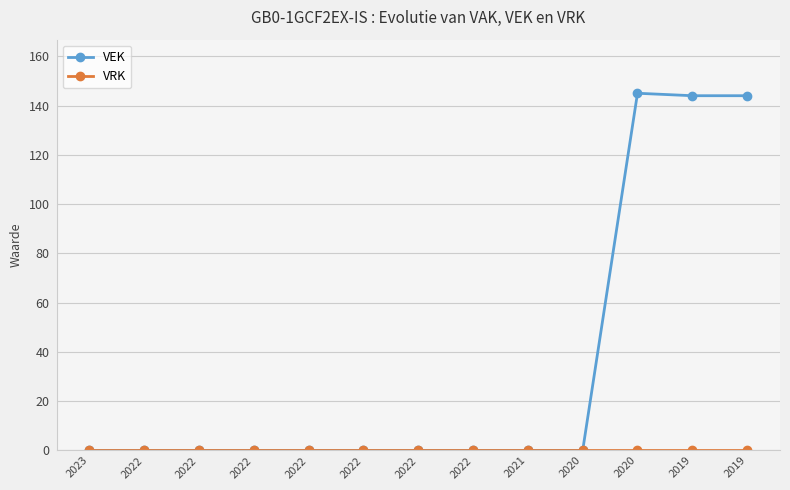

The value of VRK at 2020 is 0. True or false?

True